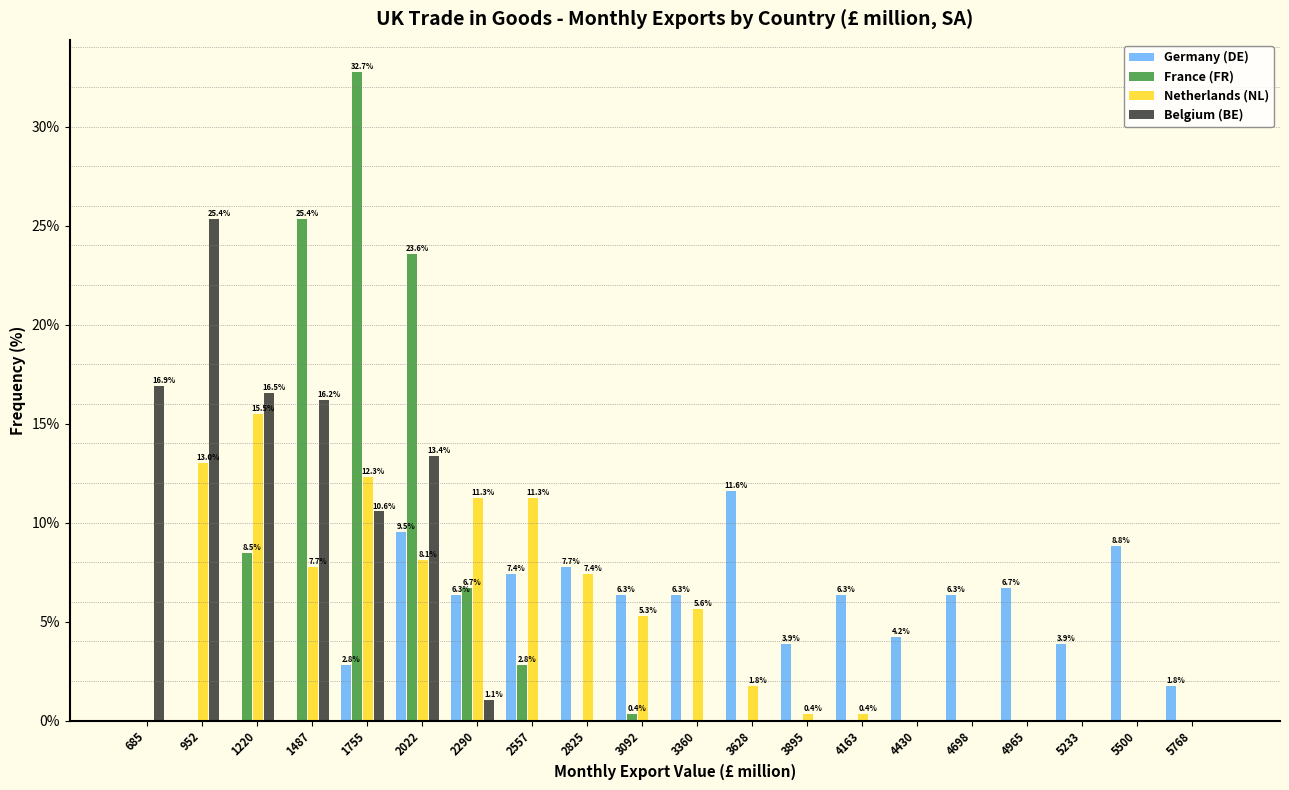

What is the greatest value displayed?

32.7